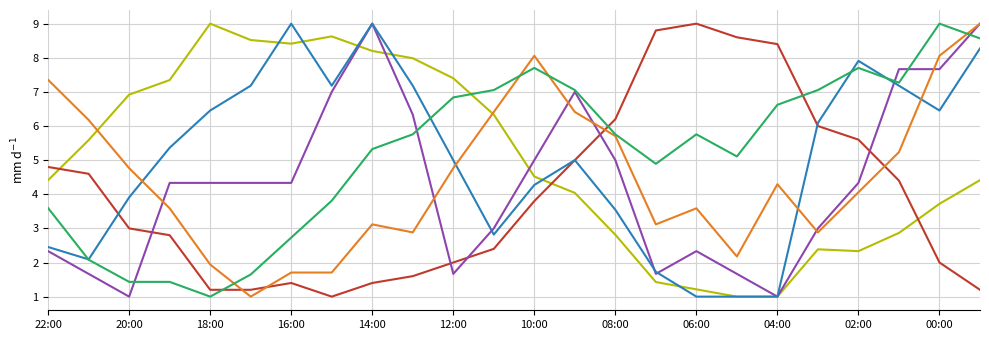

What is the minimum value shown in the chart?

1.0